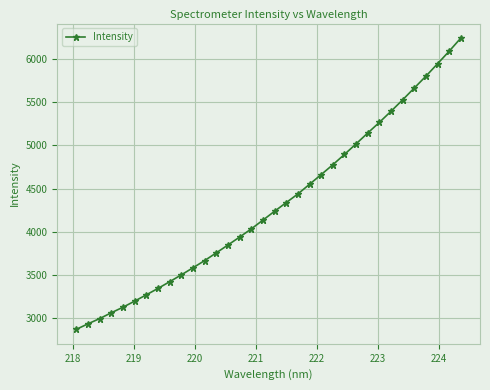

What is the maximum value shown in the chart?

6243.0